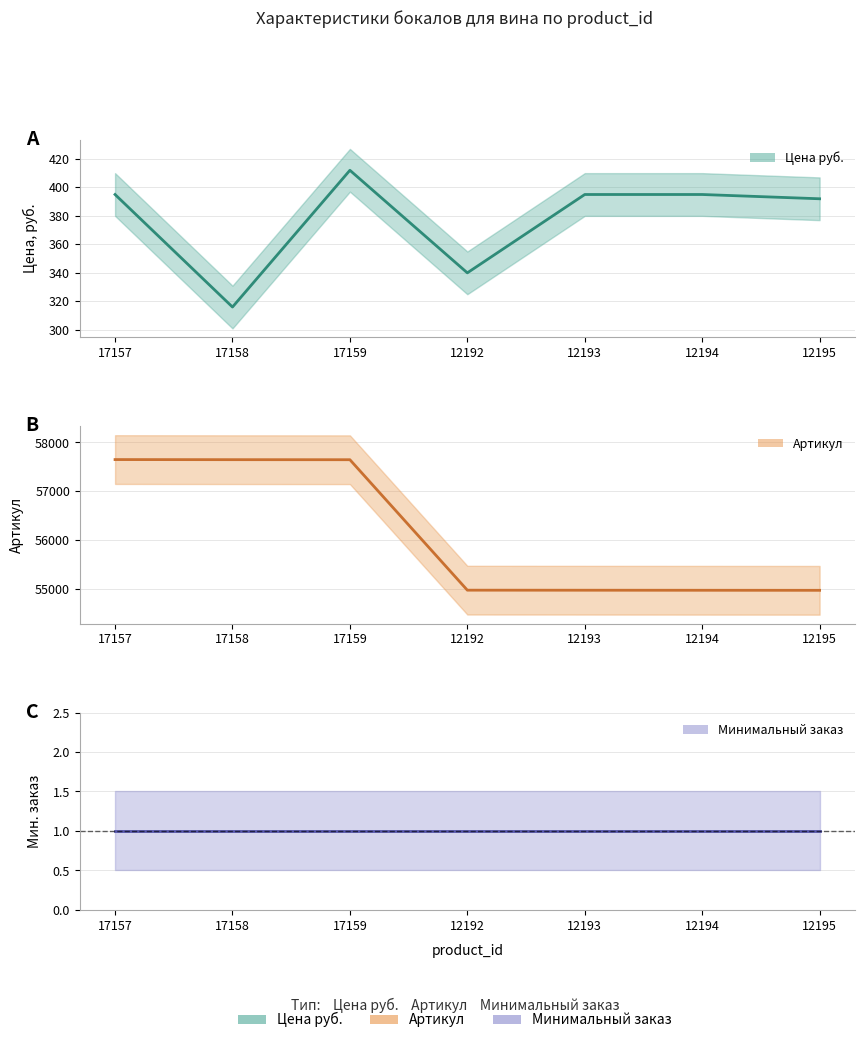

True or false: Артикул has a value of 57646 at 17159.

True